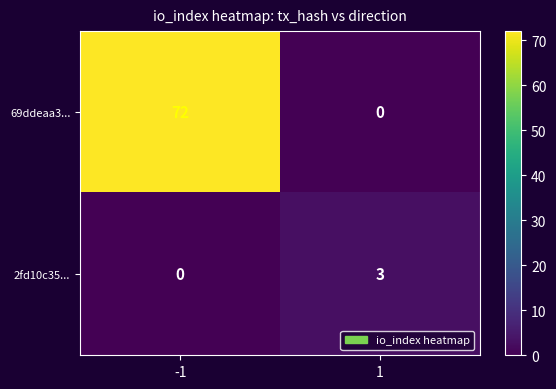

At which category is the sum across all series the highest?

-1